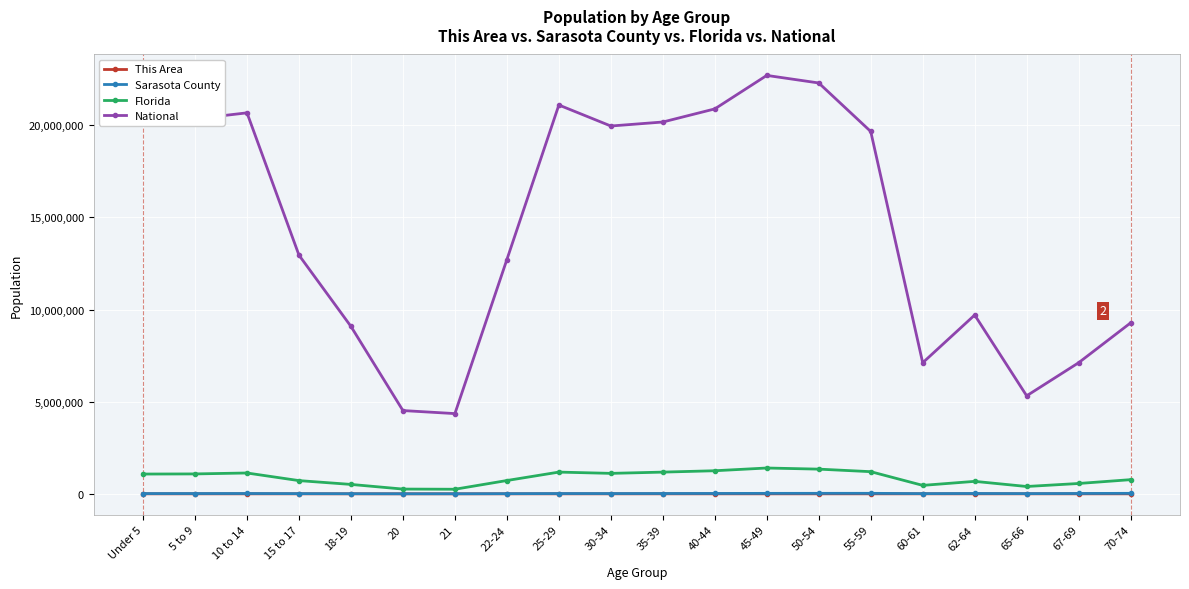

True or false: Florida and Sarasota County intersect in this chart.

False